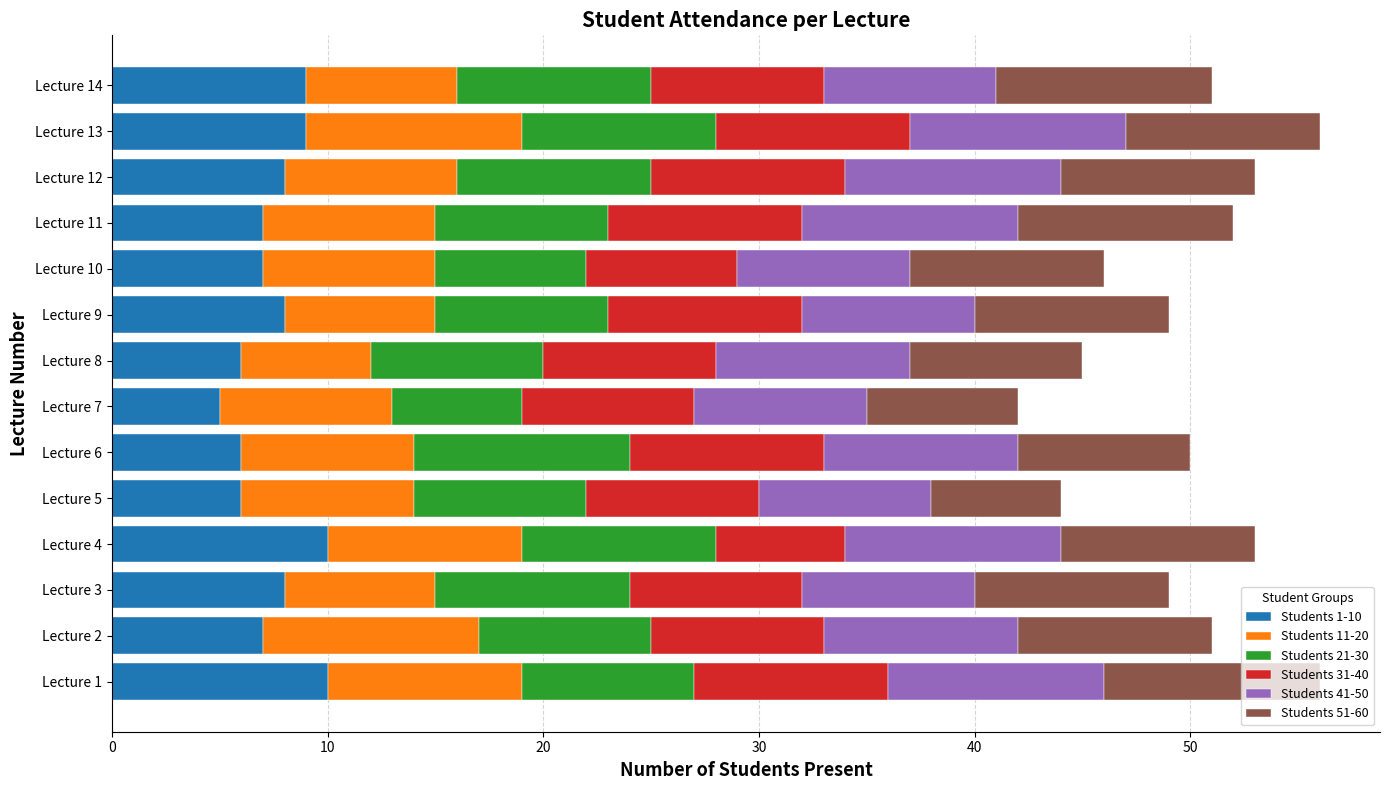

The Students 1-10 series shows 6 at Lecture 8. True or false?

True